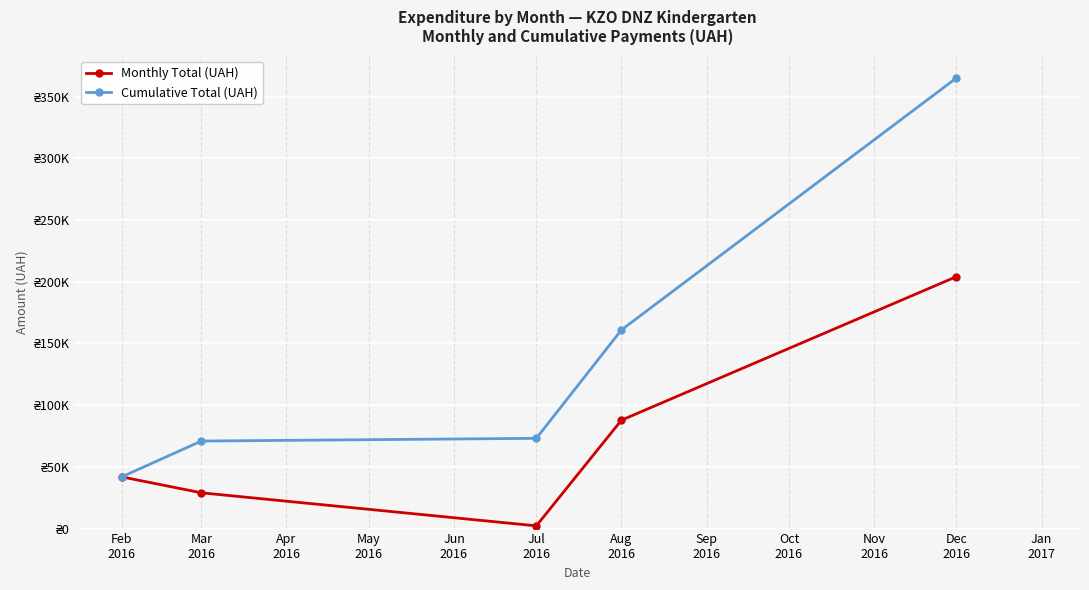

What value does the Cumulative Total (UAH) series have at Feb
2016?

41920.2